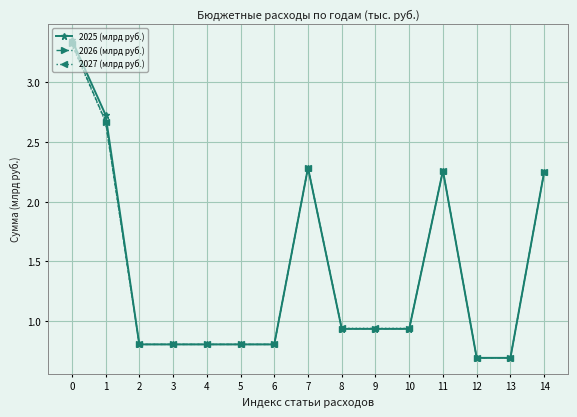

What is the lowest value of the 2027 (млрд руб.) series?

0.7